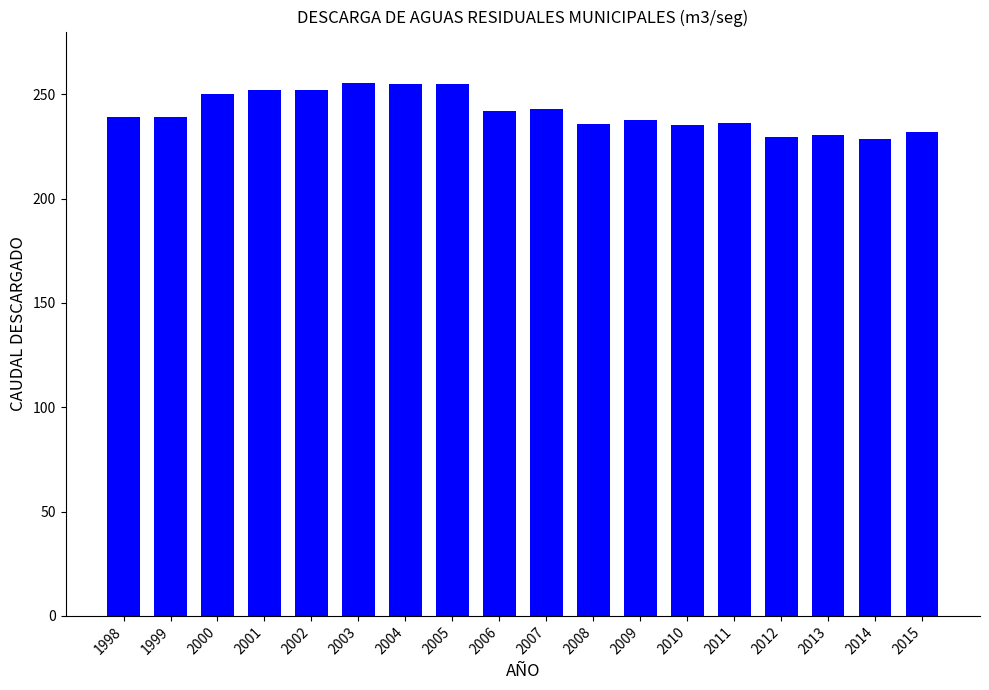

What is the value of the 18th bar from the left?

231.8